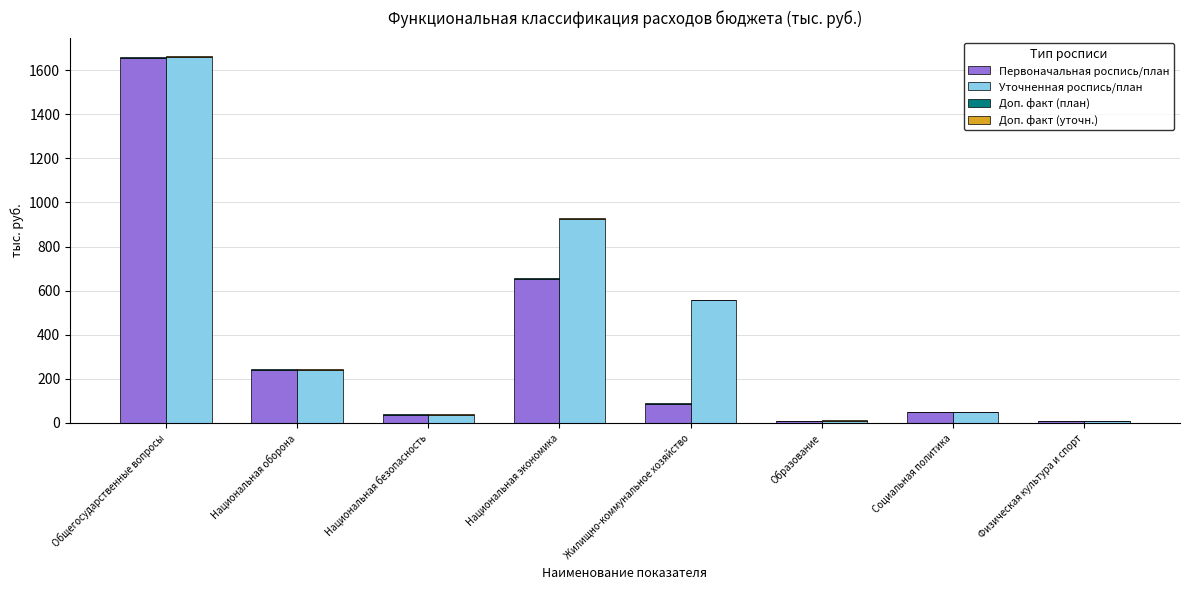

At which label does Уточненная роспись/план first exceed 241?

Общегосударственные вопросы